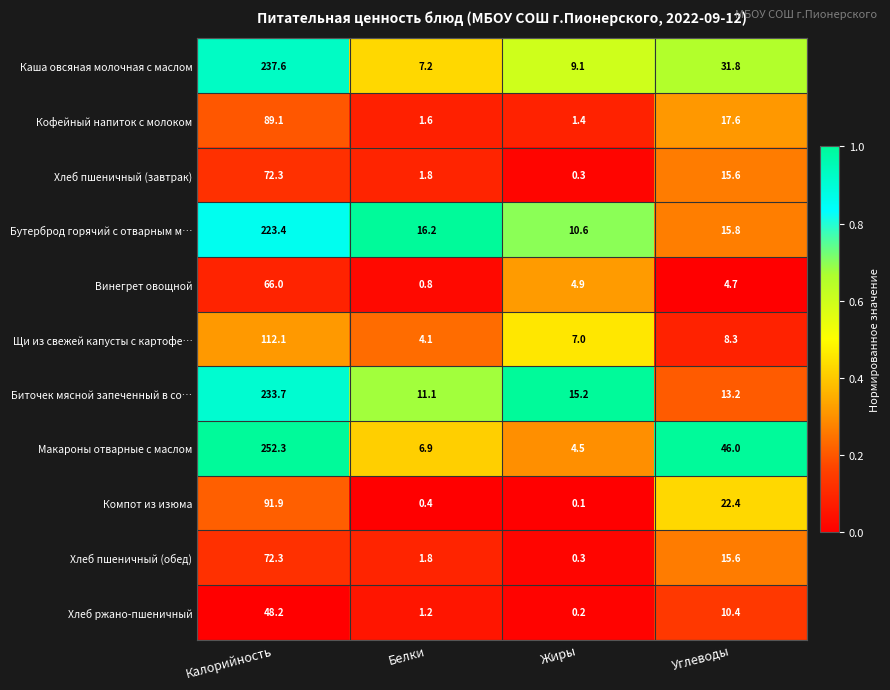

Read the Щи из свежей капусты с картофе… value at Белки.

4.1